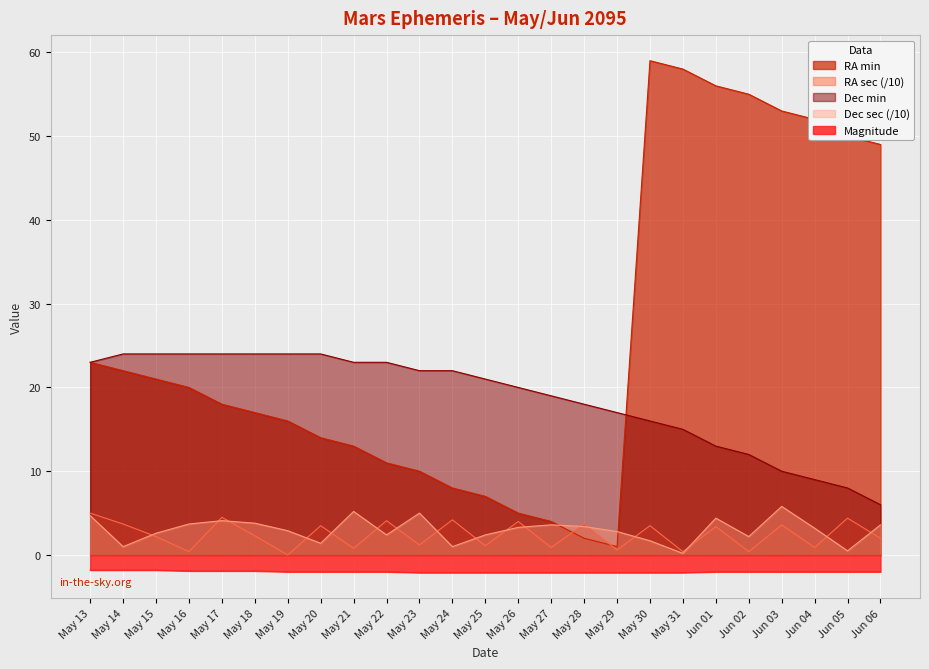

What is the sum of all Dec sec values?

74.9